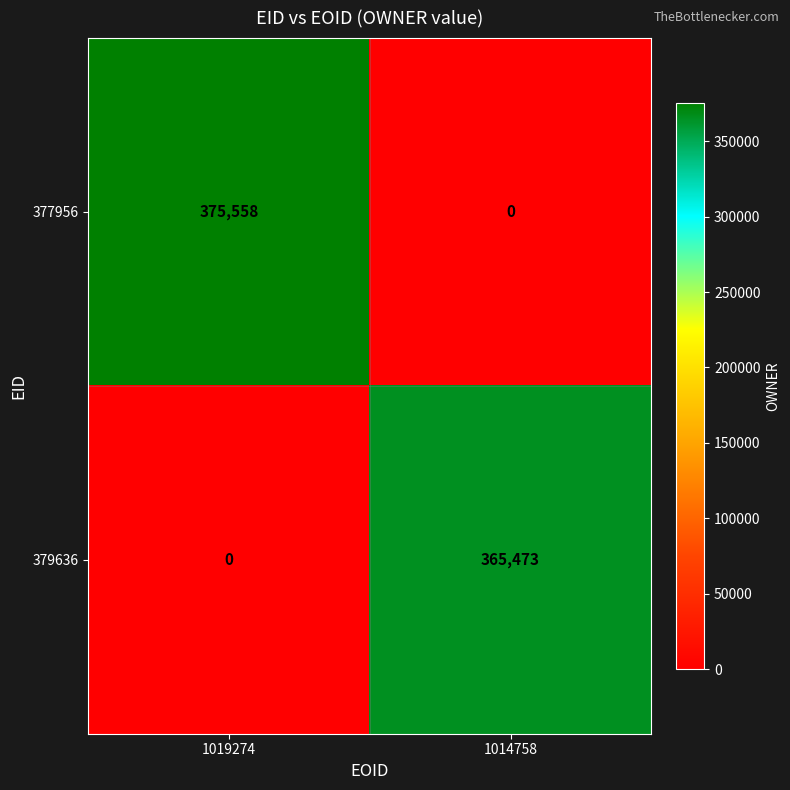

The value of 377956 at 1019274 is 212895. True or false?

False